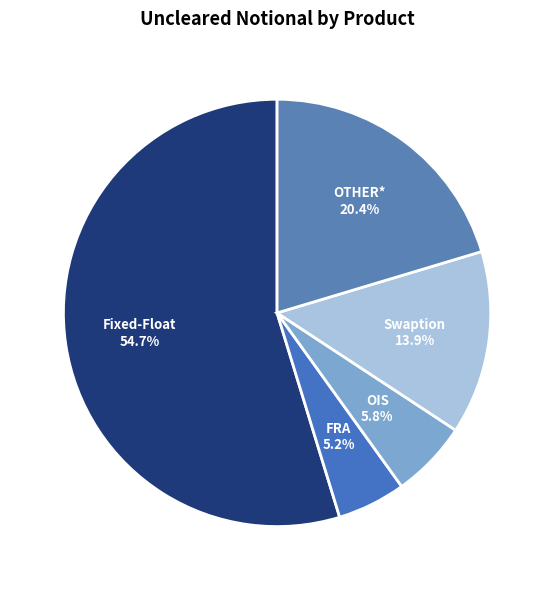

What percentage is the OIS slice, to the nearest percent?

6%